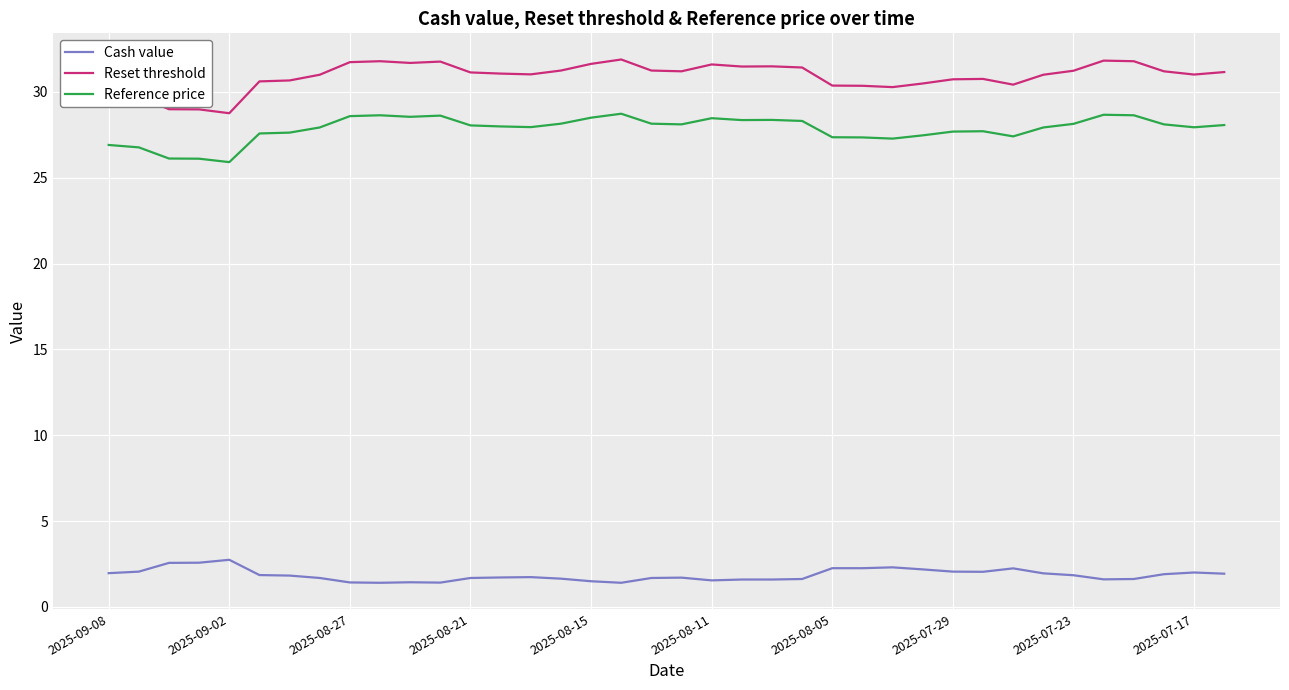

True or false: Reference price and Cash value cross at least once.

False